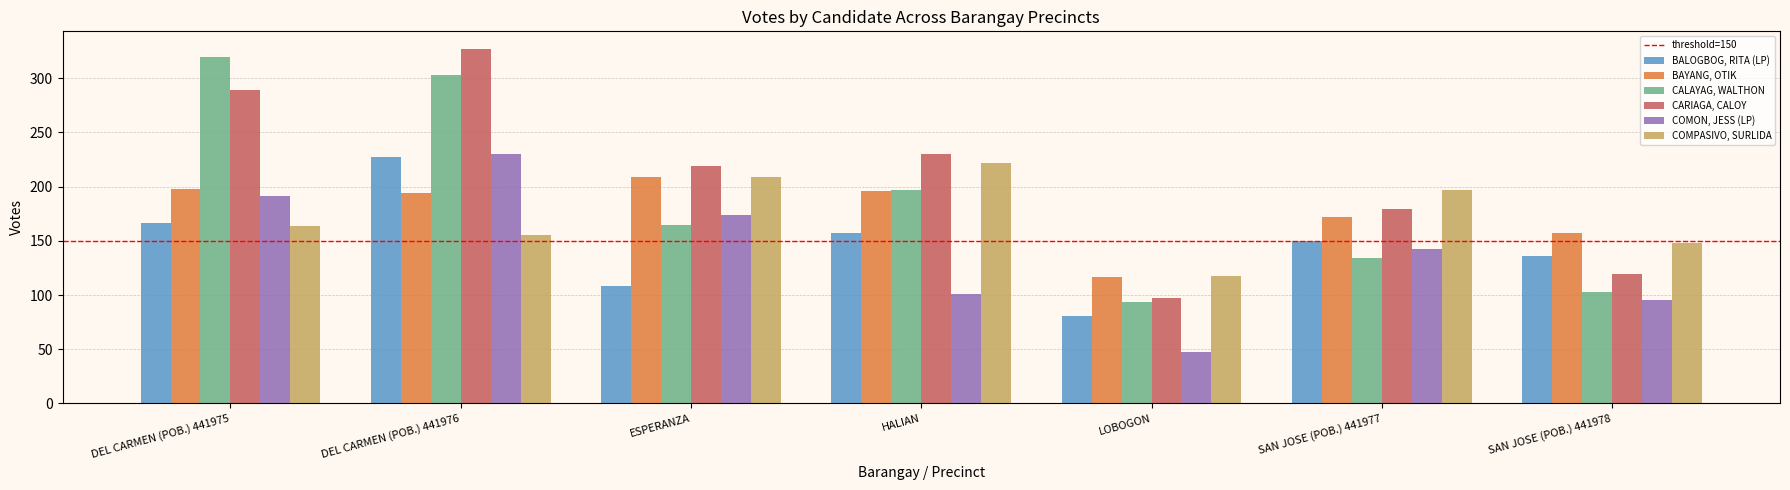

Which category has the highest value in the COMPASIVO, SURLIDA series?

HALIAN